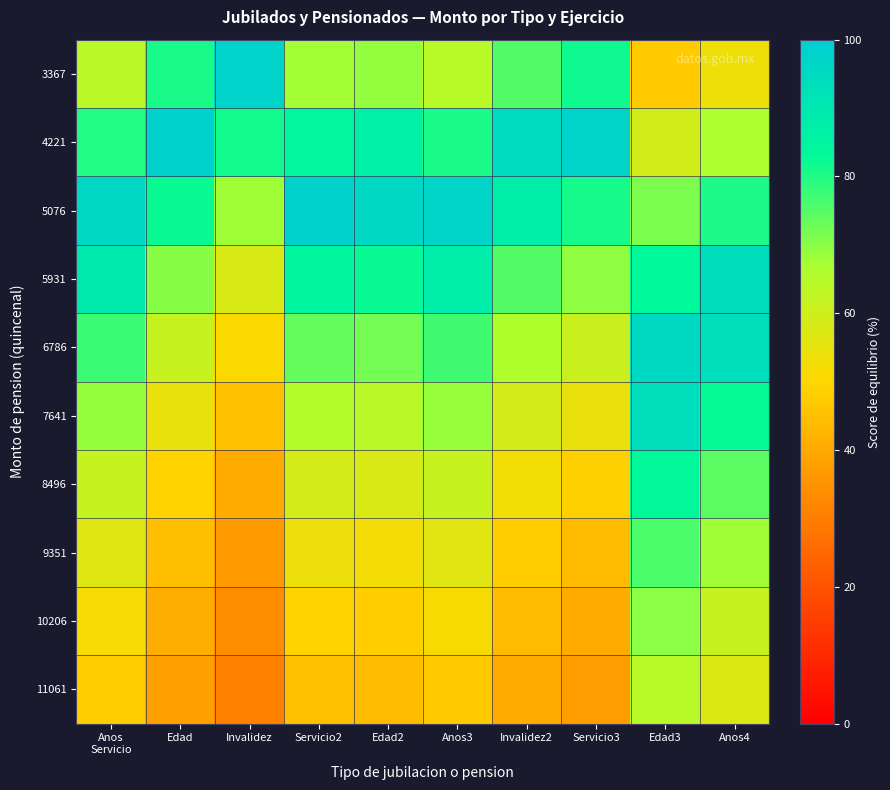

Which series has the largest range (max minus min)?

3367